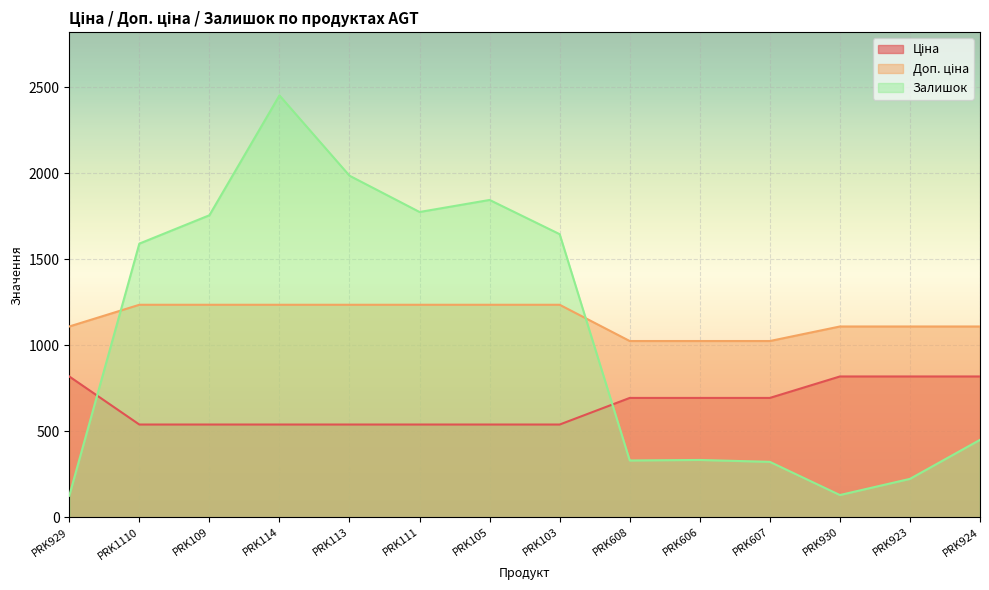

The value of Доп. ціна at PRK606 is 1024.6. True or false?

True